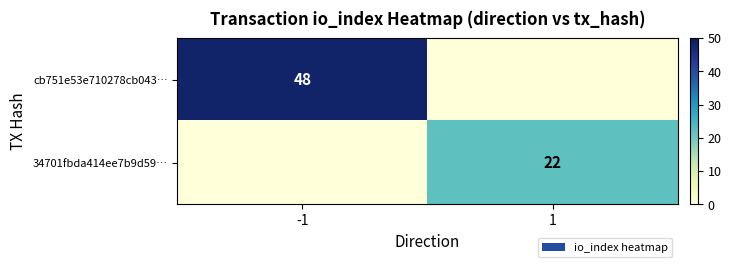

Which category has the highest value across all series?

-1